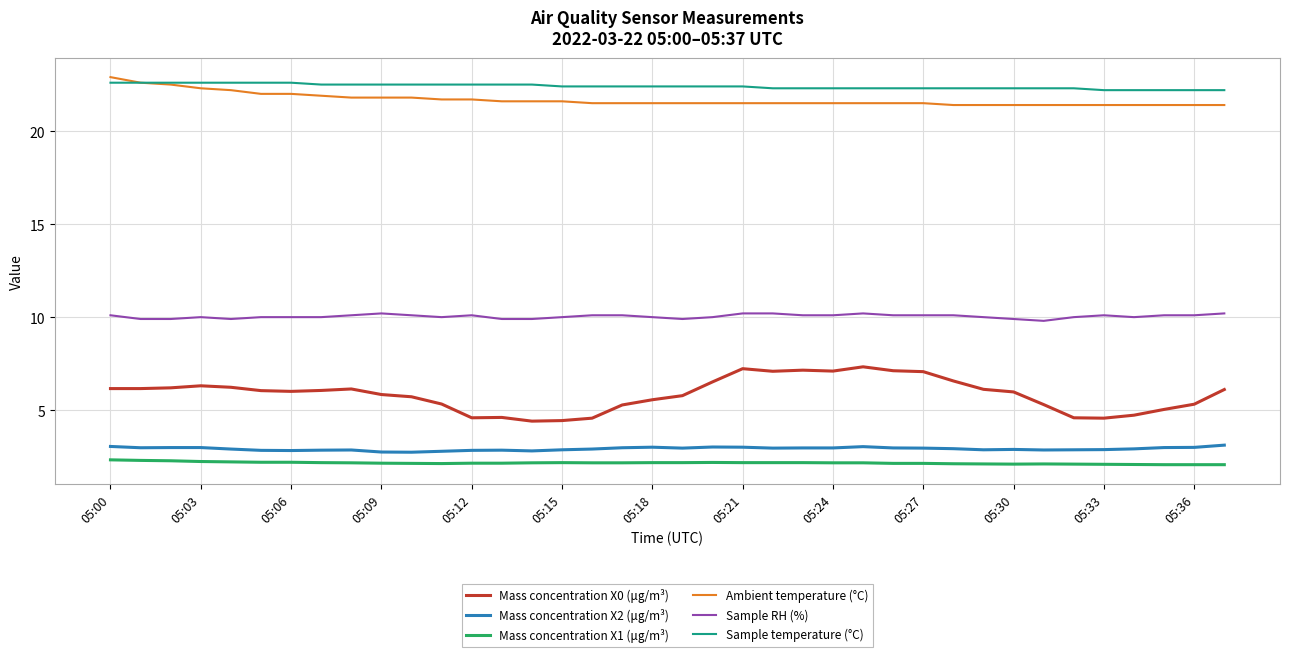

Is this an area chart (filled region under the line)?

No